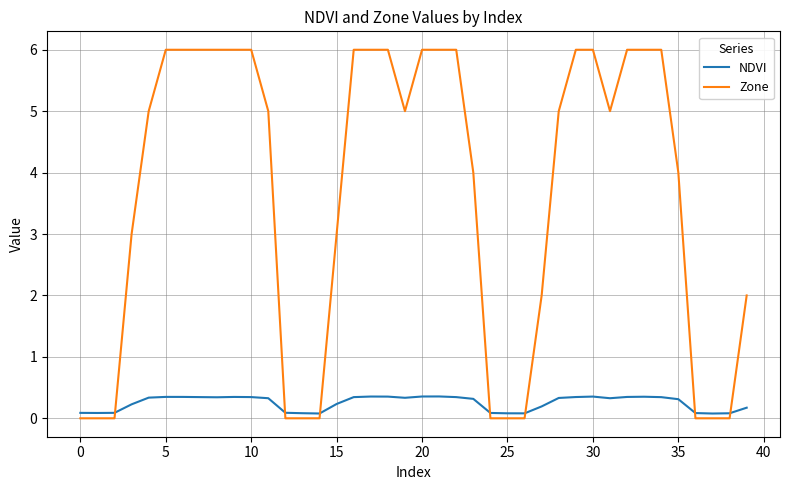

Which series has the largest total across all categories?

Zone